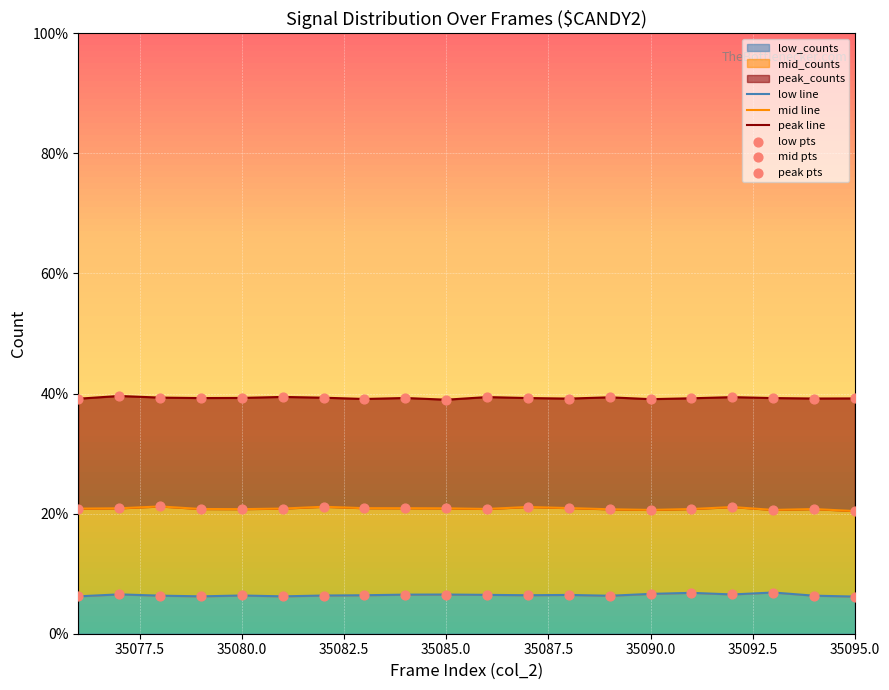

Is the value of peak line at 10 greater than the value of low pts at 11?

Yes